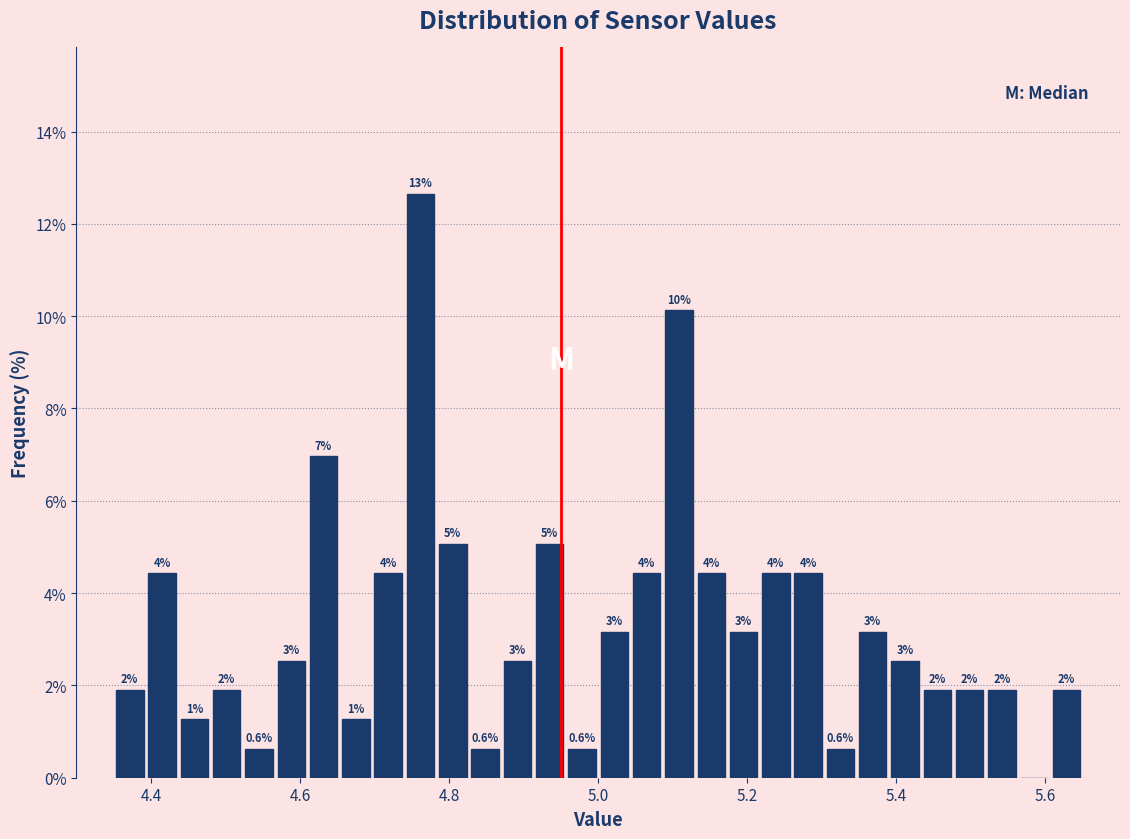

Around what value on the x-axis is the tallest bar? Give the approximate position of its centre, as read against the axis.

4.76